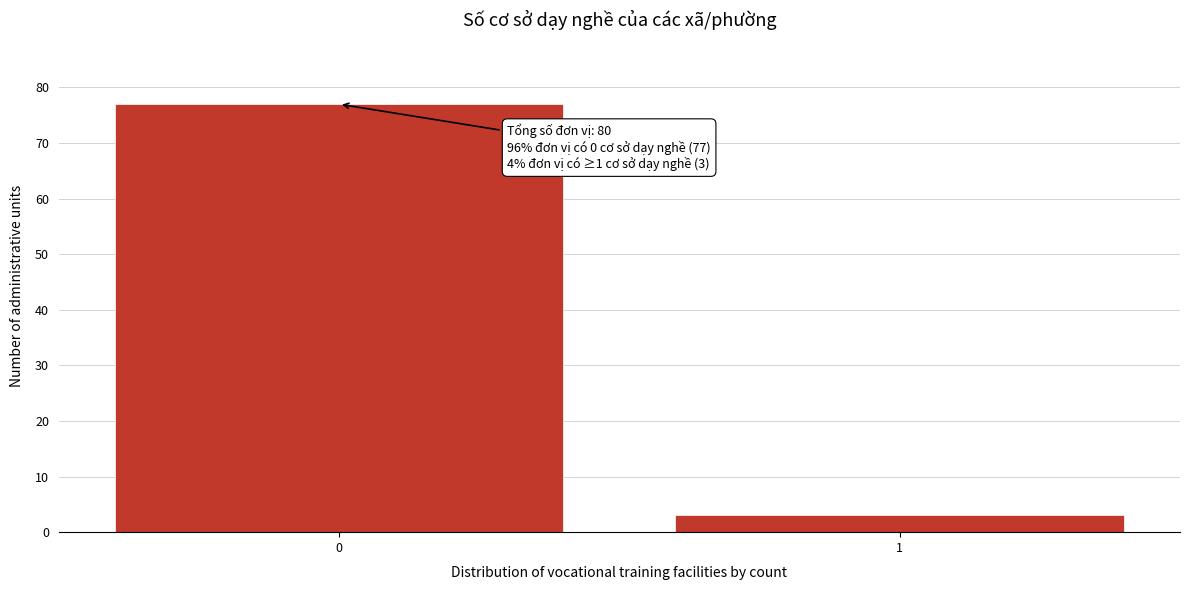

Reading left to right, extract all data points from this chart.

0=77	1=3